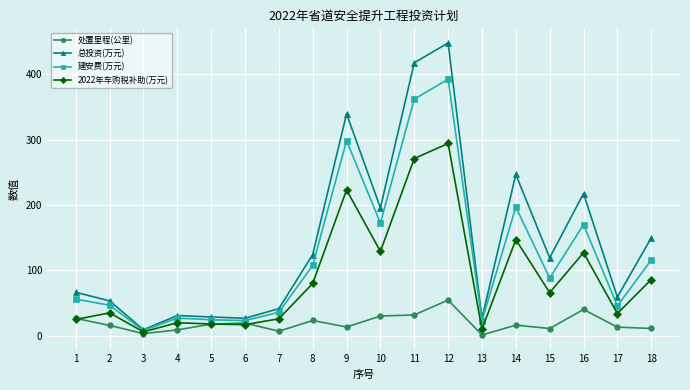

Rank the series by their maximum value, from highest to lowest.

总投资(万元), 建安费(万元), 2022年车购税补助(万元), 处置里程(公里)